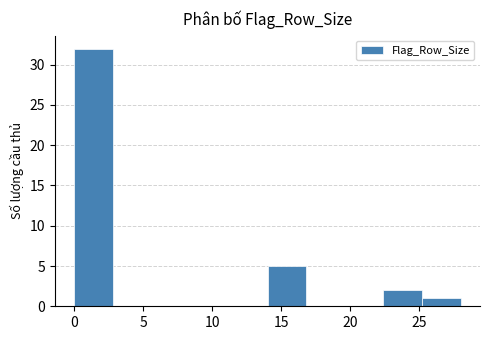

Reading left to right, transcribe this chart: for each bar, give the range it covers on the x-axis and its height. Neither the bar edges nor the heights are printed on the chart, so give them approximately, as read against the axes.

0.0 to 2.8: 32
2.8 to 5.6: 0
5.6 to 8.4: 0
8.4 to 11.2: 0
11.2 to 14.0: 0
14.0 to 16.8: 5
16.8 to 19.6: 0
19.6 to 22.4: 0
22.4 to 25.2: 2
25.2 to 28.0: 1